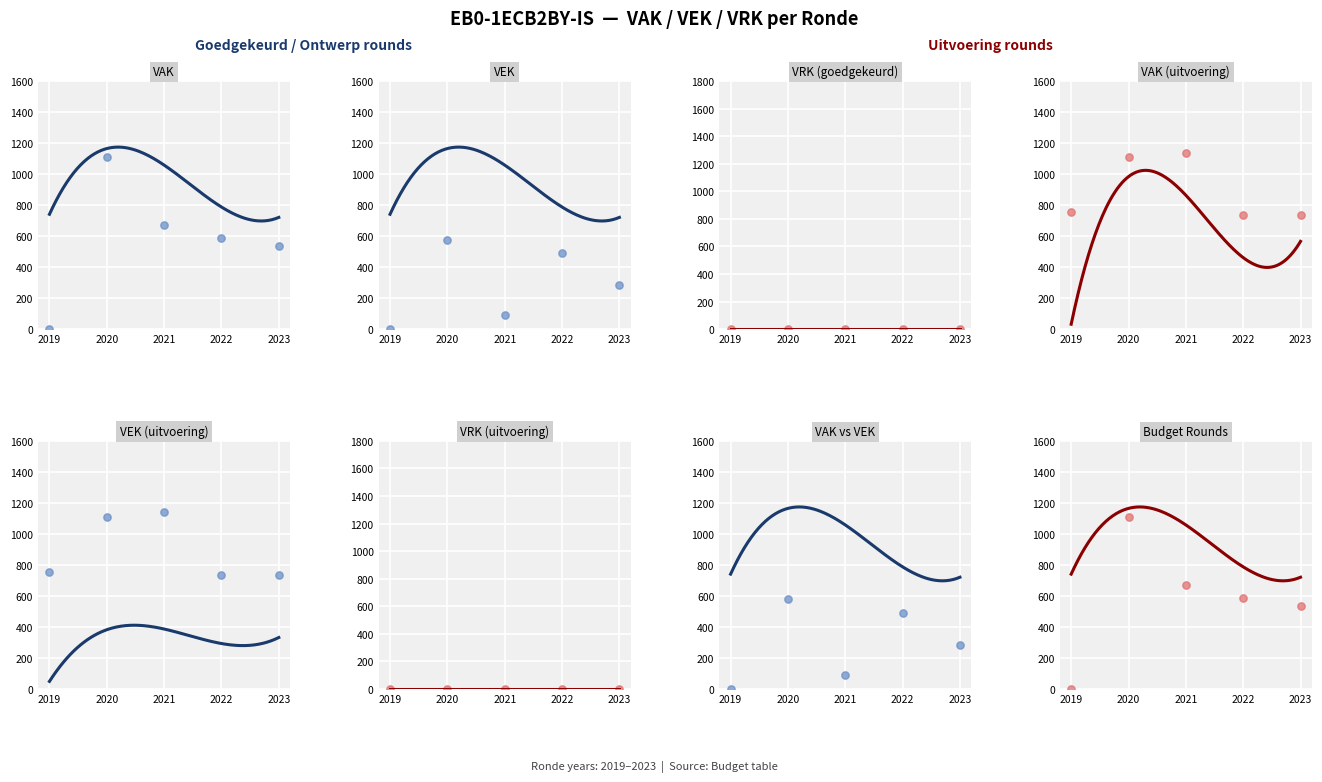

What are all the series names shown in the legend?

VAK, VEK